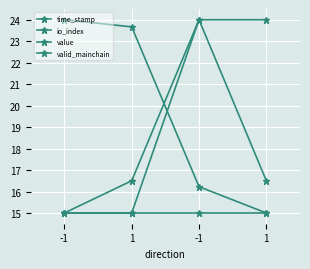

How many lines are shown in the chart?

4